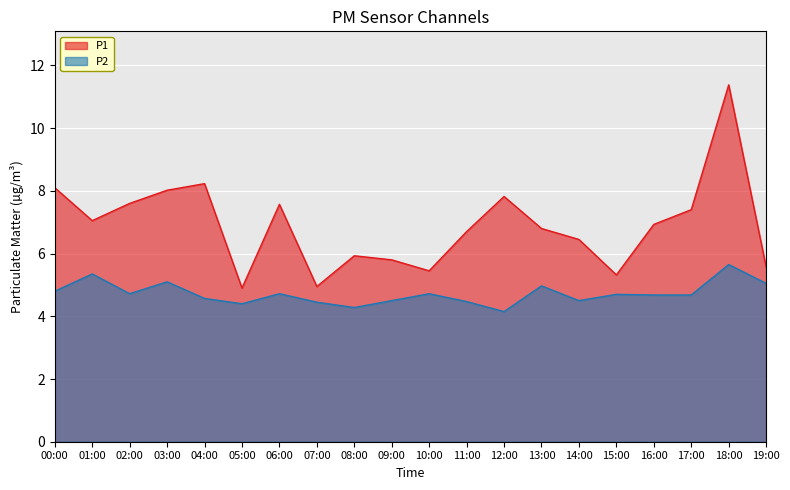

What is the total value across all series at 12:00?

12.0